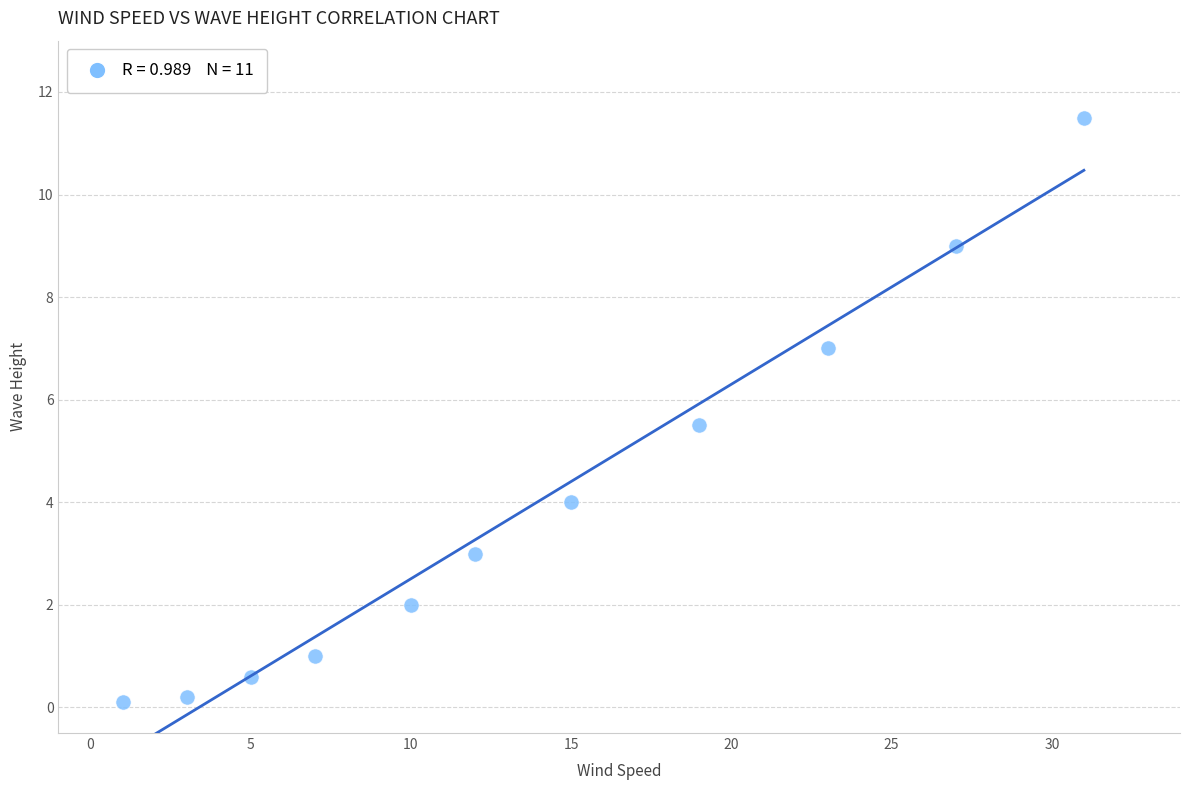

What Y value in the scatter plot is closest to 5?

5.5